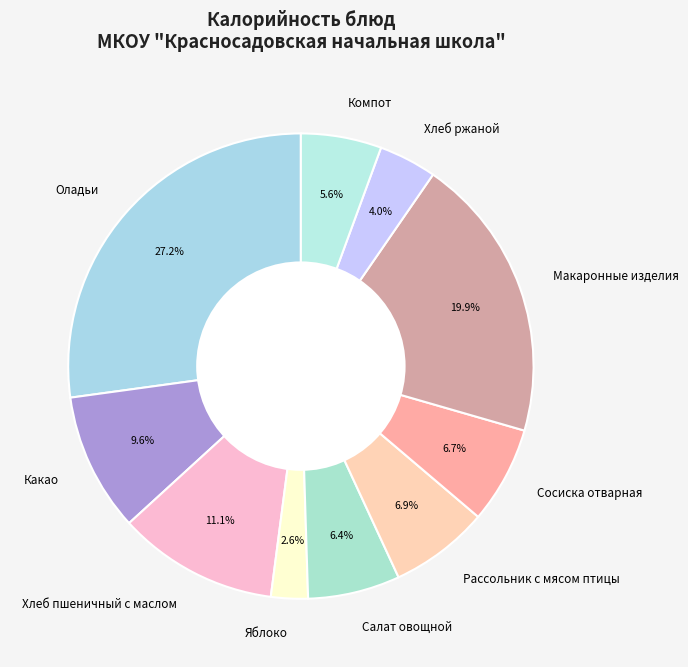

What is the ratio of the value at Салат овощной to the value at Хлеб ржаной?

1.6